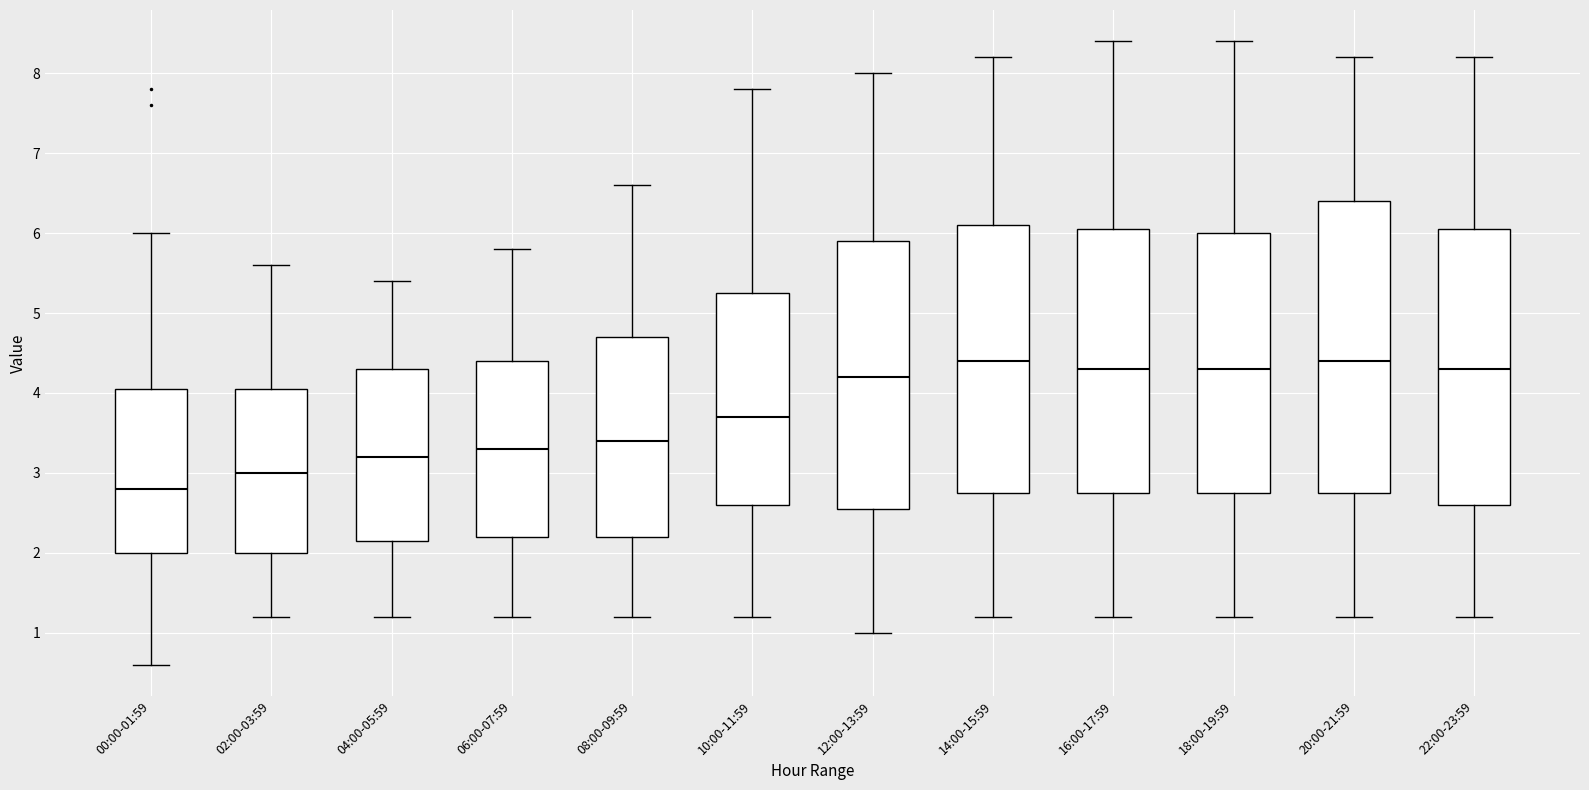

Reading left to right, read every box against the y-axis: the position of its median line, the range the box covers, and the ends of its whiskers. The values are not printed on the chart, so give them approximately, as read against the axis.

00:00-01:59: median 2.8, box 2.0 to 4.1, whiskers 0.6 to 6.0
02:00-03:59: median 3.0, box 2.0 to 4.1, whiskers 1.2 to 5.6
04:00-05:59: median 3.2, box 2.2 to 4.3, whiskers 1.2 to 5.4
06:00-07:59: median 3.3, box 2.2 to 4.4, whiskers 1.2 to 5.8
08:00-09:59: median 3.4, box 2.2 to 4.7, whiskers 1.2 to 6.6
10:00-11:59: median 3.7, box 2.6 to 5.3, whiskers 1.2 to 7.8
12:00-13:59: median 4.2, box 2.6 to 5.9, whiskers 1.0 to 8.0
14:00-15:59: median 4.4, box 2.8 to 6.1, whiskers 1.2 to 8.2
16:00-17:59: median 4.3, box 2.8 to 6.1, whiskers 1.2 to 8.4
18:00-19:59: median 4.3, box 2.8 to 6.0, whiskers 1.2 to 8.4
20:00-21:59: median 4.4, box 2.8 to 6.4, whiskers 1.2 to 8.2
22:00-23:59: median 4.3, box 2.6 to 6.1, whiskers 1.2 to 8.2